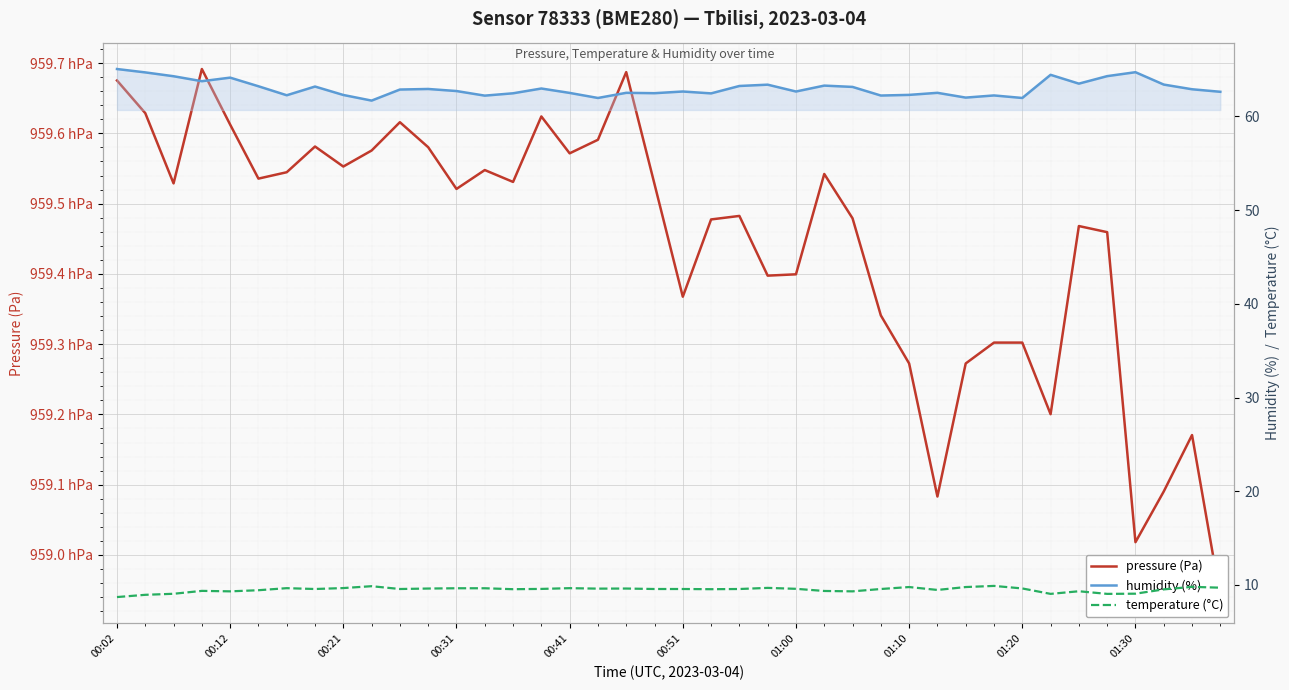

What is the spread (max minus min) of values at 01:30?

95892.8